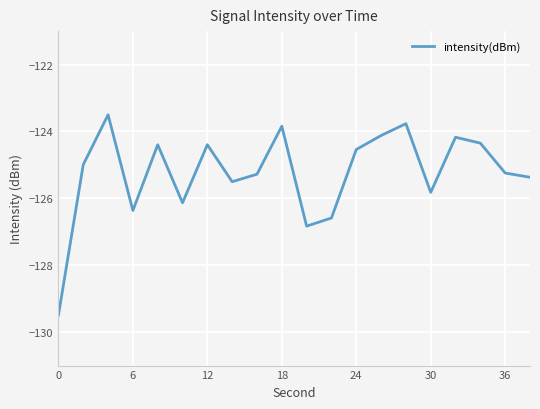

What is the difference between the maximum and minimum values?

6.0